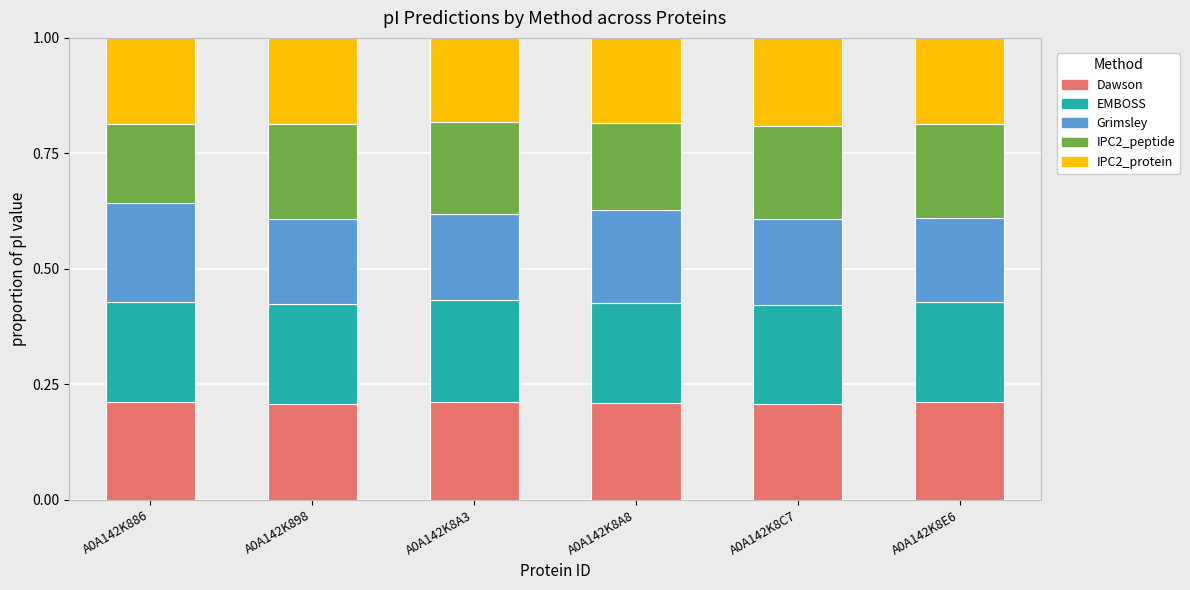

How many Dawson values are between 0 and 1?

6